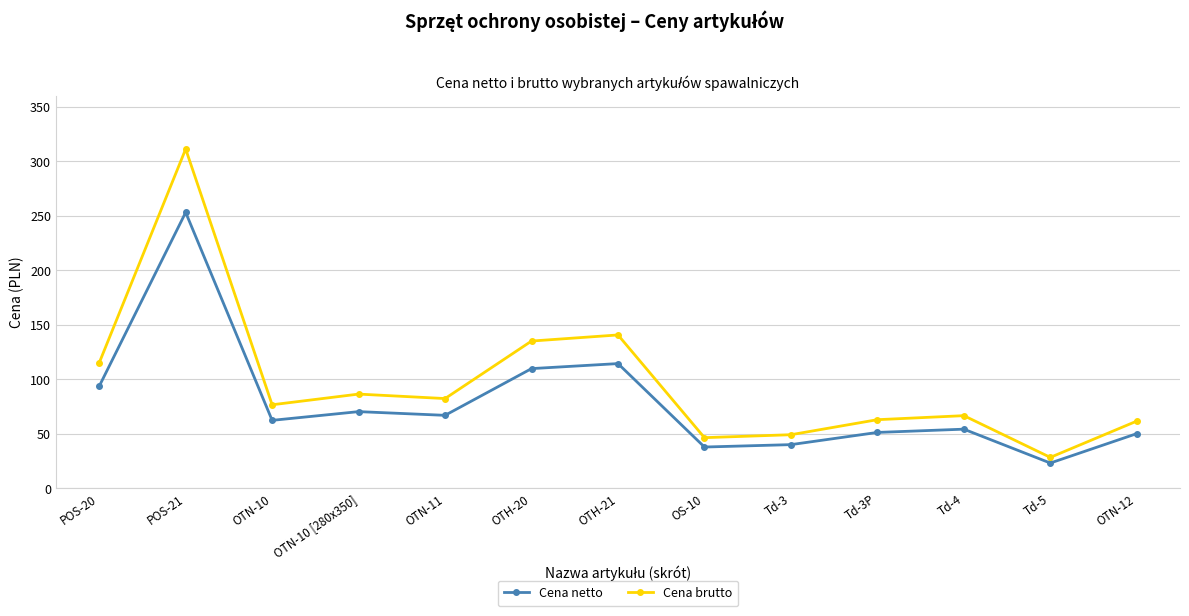

What position from the left is Td-3?

9